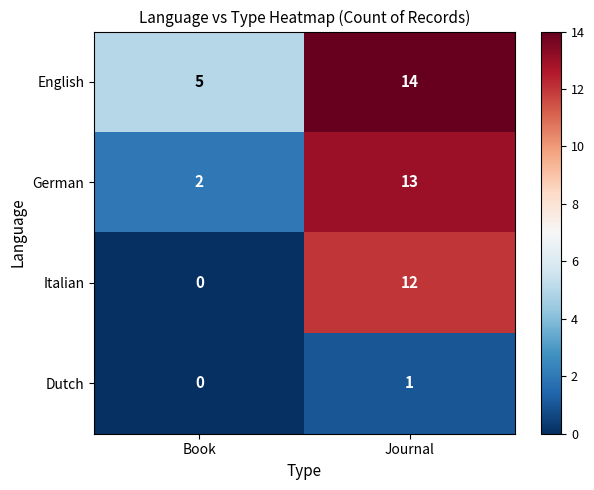

Which series has the largest total across all categories?

English